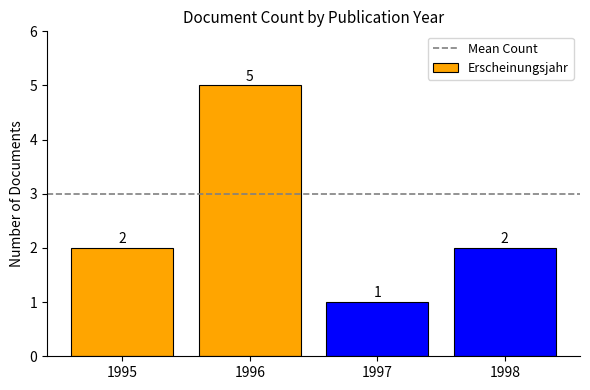

What is the sum of the values at 1998 and 1995?

4